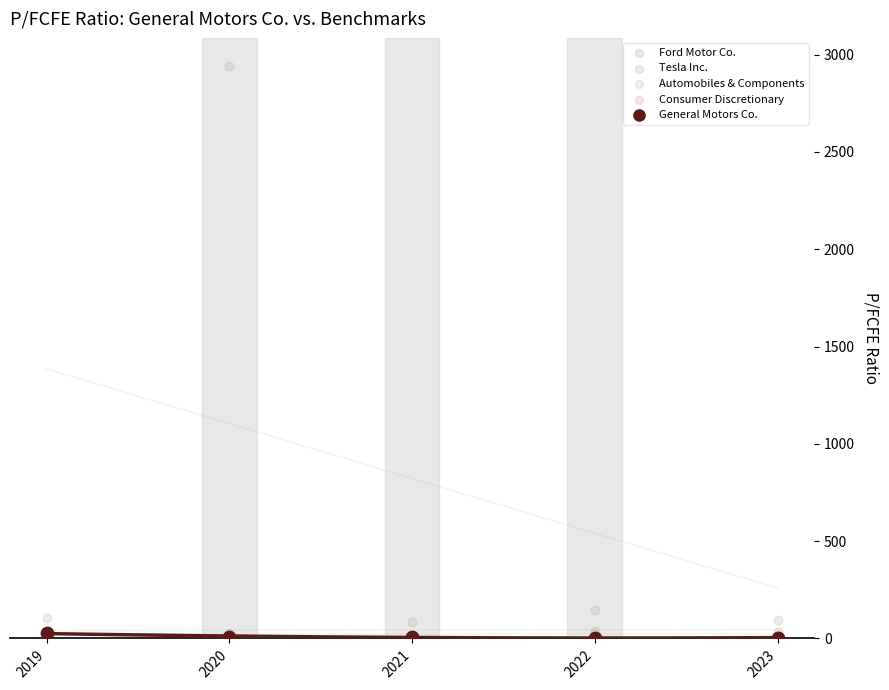

Which series has the widest spread of Y values?

Tesla Inc.